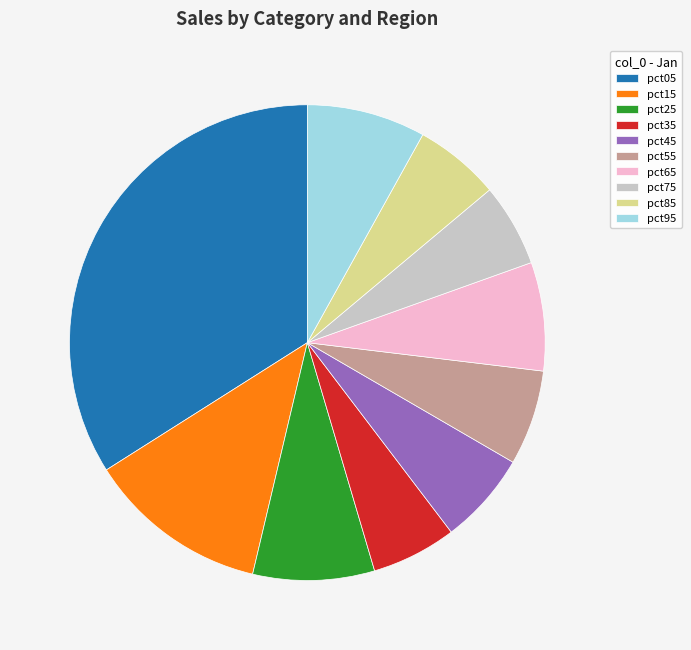

Between pct35 and pct05, which is larger?

pct05